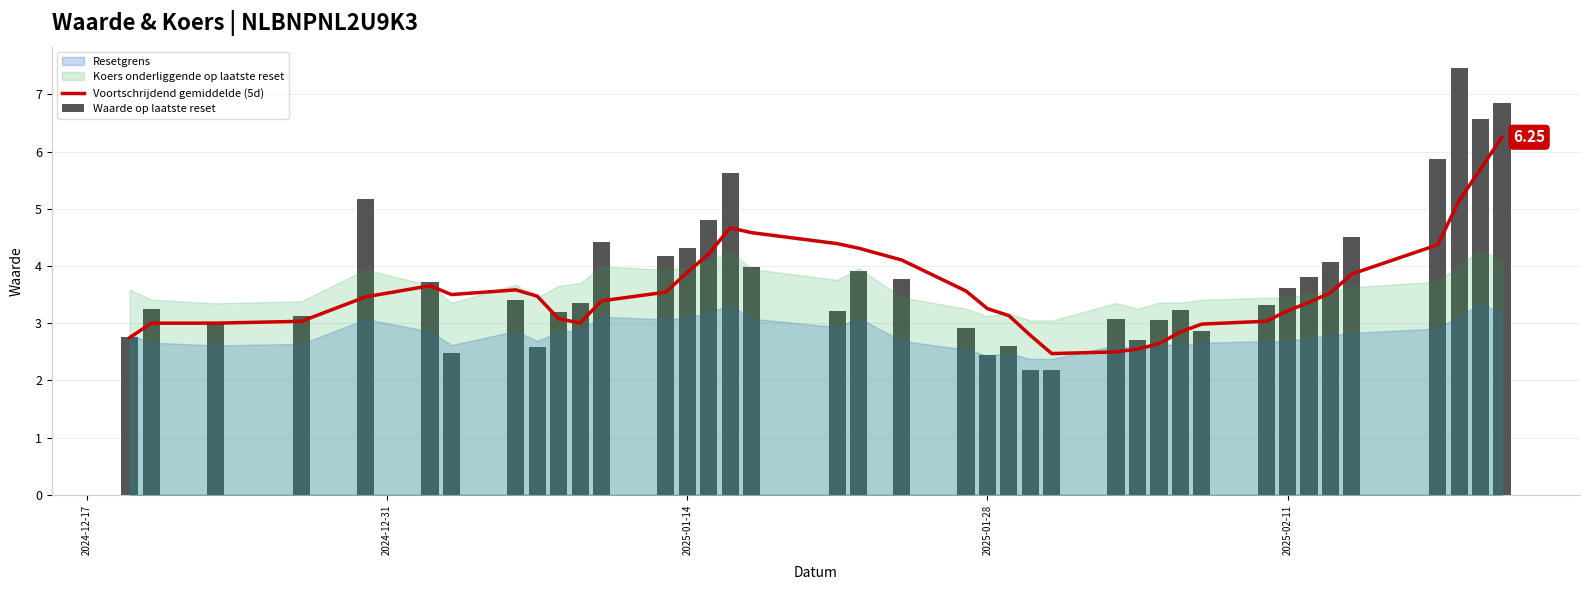

Reading right to left, transcribe all the data shown in this chart.

Voortschrijdend gemiddelde (5d): 6.2	5.7	5.1	4.4	3.9	3.5	3.4	3.2	3.0	3.0	2.8	2.6	2.5	2.5	2.5	2.8	3.1	3.3	3.6	4.1	4.3	4.4	4.6	4.7	4.2	3.9	3.5	3.4	3.0	3.1	3.5	3.6	3.5	3.7	3.5	3.0	3.0	3.0	2.8
Waarde op laatste reset: 6.8	6.6	7.5	5.9	4.5	4.1	3.8	3.6	3.3	2.9	3.2	3.1	2.7	3.1	2.2	2.2	2.6	2.5	2.9	3.8	3.9	3.2	4.0	5.6	4.8	4.3	4.2	4.4	3.4	3.2	2.6	3.4	2.5	3.7	5.2	3.1	3.0	3.2	2.8